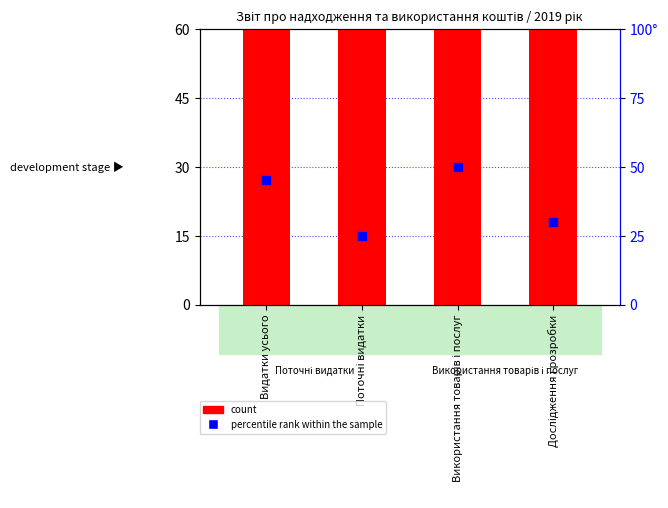

Which series has the widest spread of Y values?

percentile rank within the sample